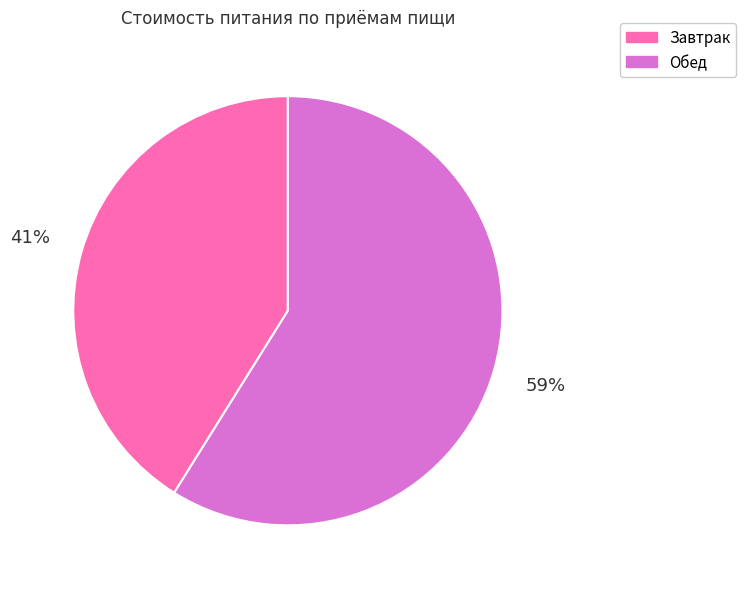

Count the number of slices in the pie.

2